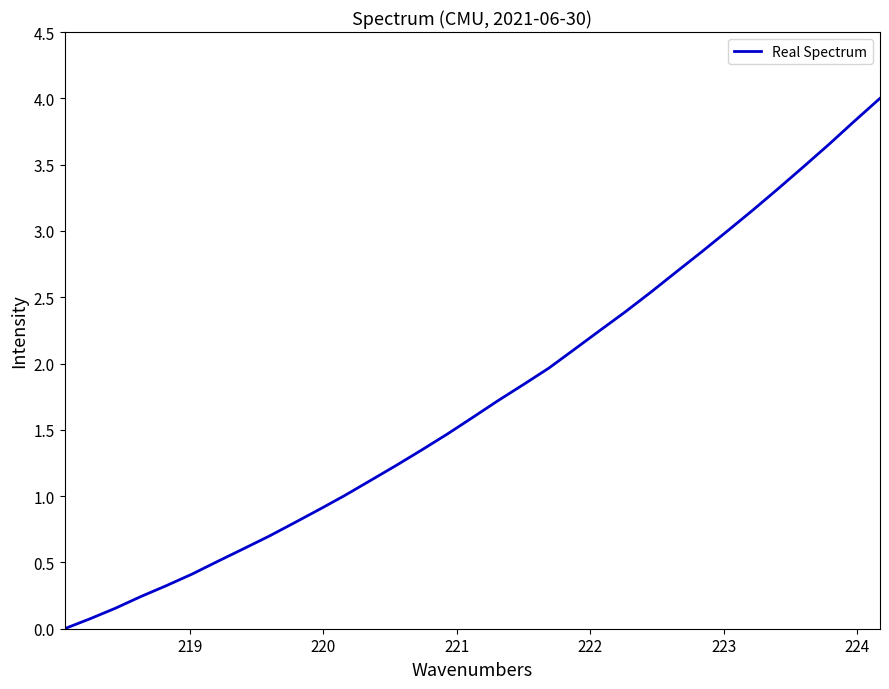

What is the maximum value shown in the chart?

4.0